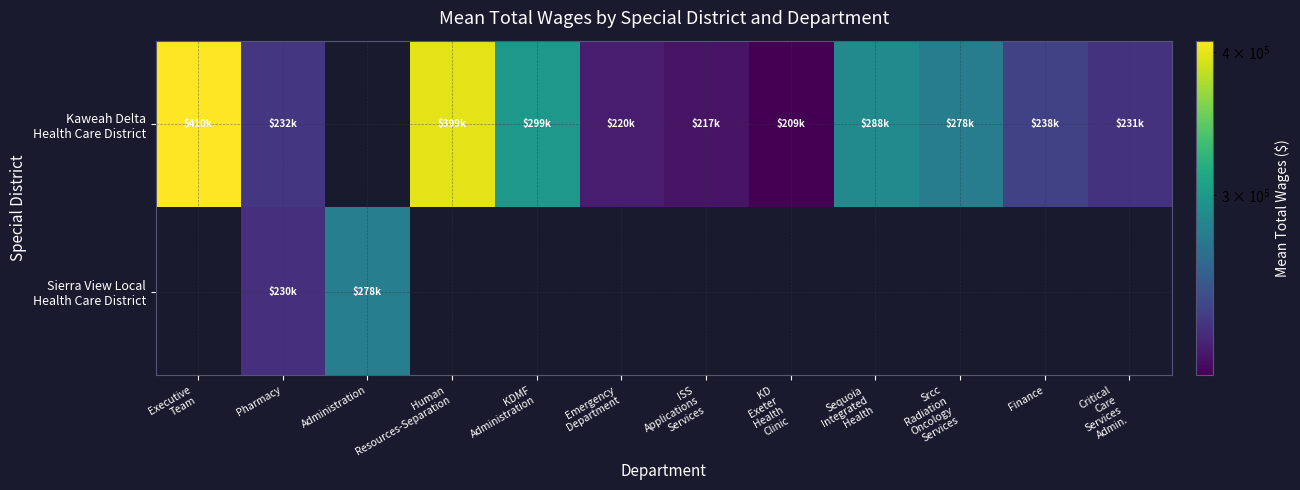

At which label is Kaweah Delta Health Care District closest to 309223?

KDMF Administration